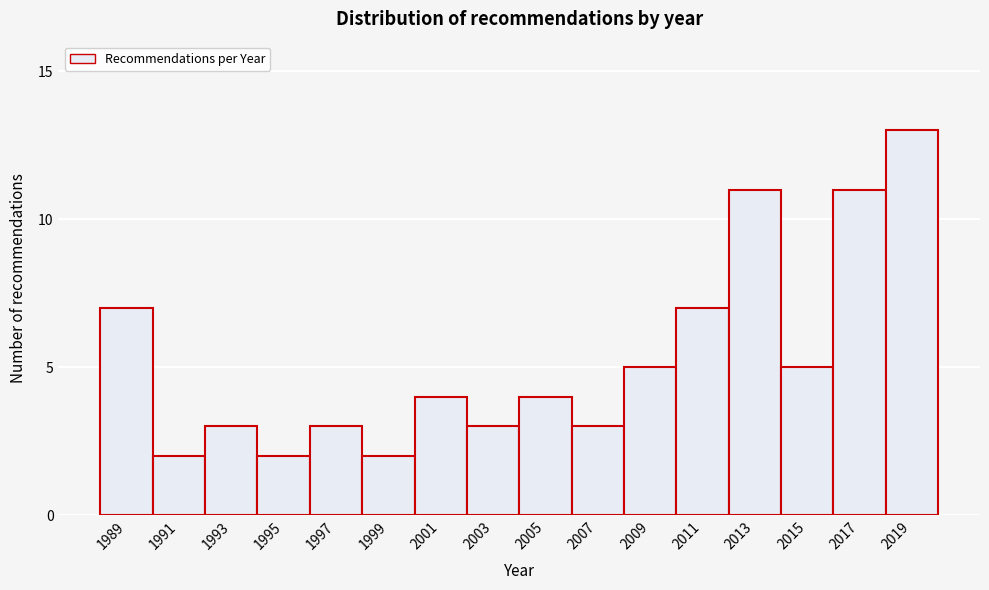

Reading left to right, transcribe all the data shown in this chart.

1989=7	1991=2	1993=3	1995=2	1997=3	1999=2	2001=4	2003=3	2005=4	2007=3	2009=5	2011=7	2013=11	2015=5	2017=11	2019=13